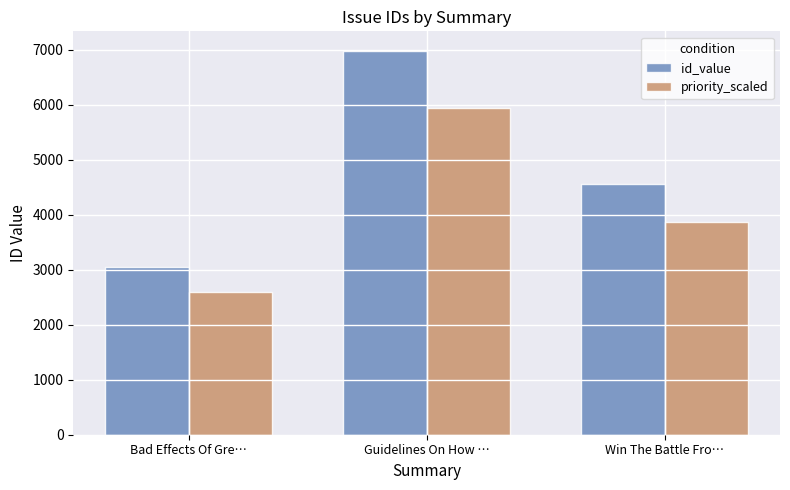

List the series in order of their peak value, lowest first.

priority_scaled, id_value